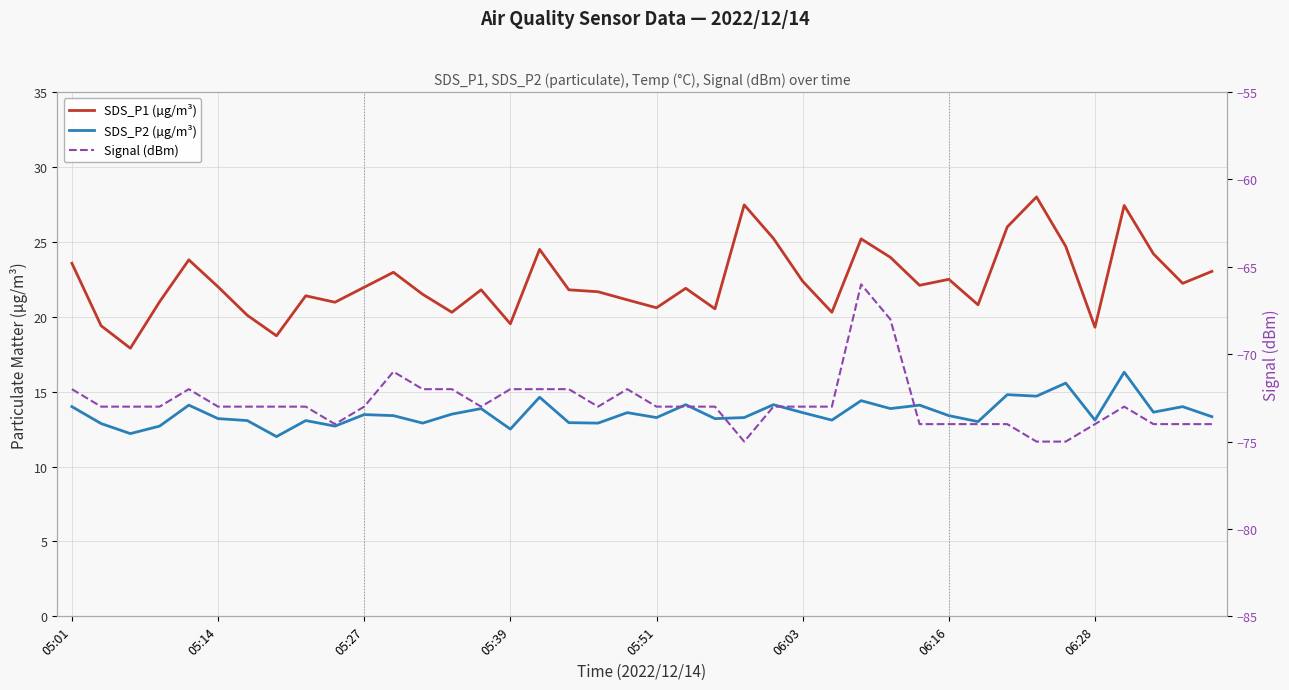

What is the value of the Signal (dBm) point at the 35th from the left?

-75.0